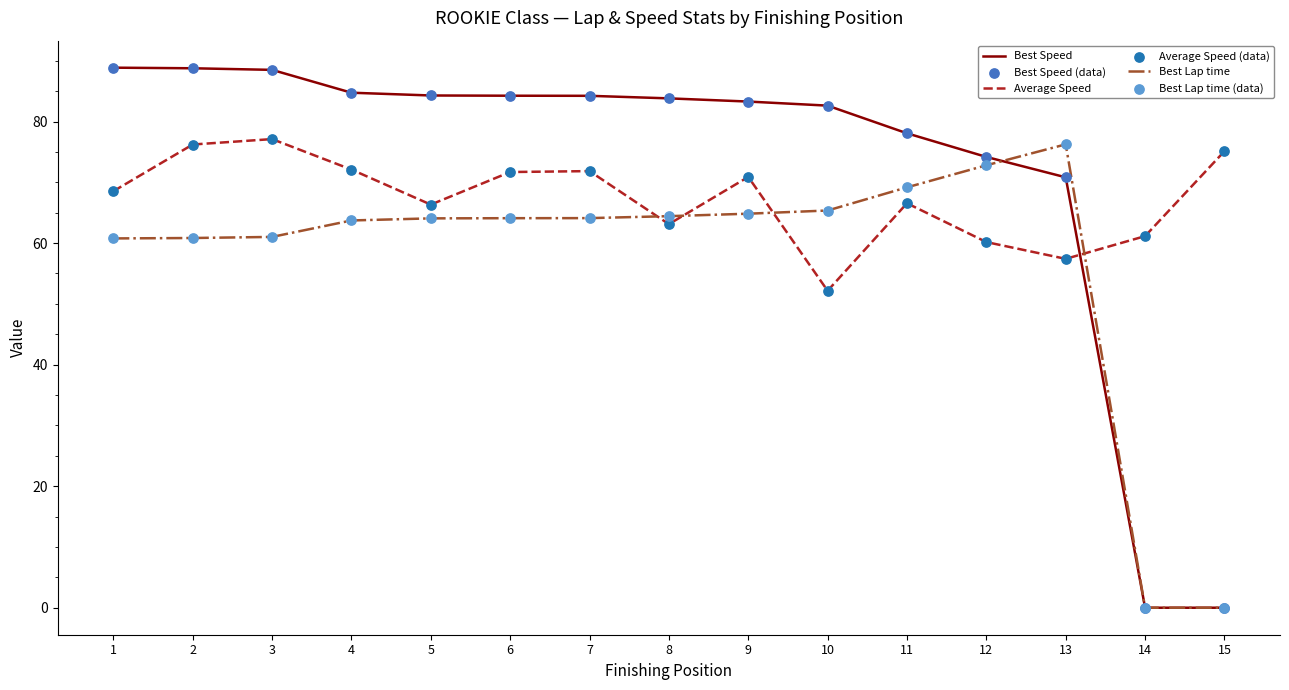

What is the spread (max minus min) of values at 6?

20.2